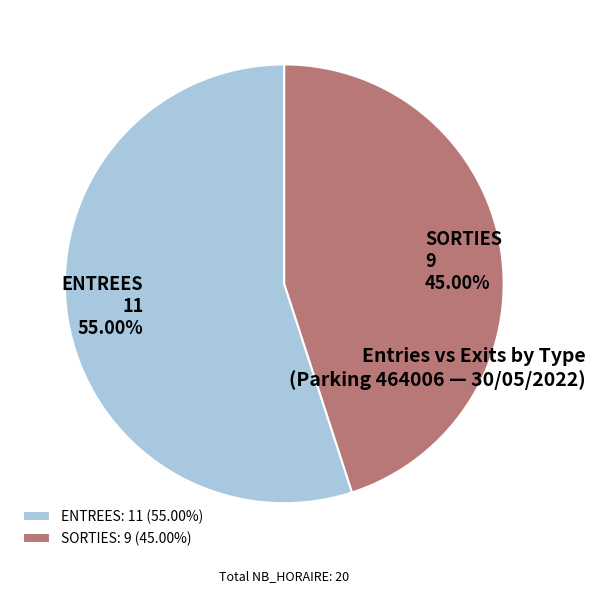

Is SORTIES: 9 (45.00%) the majority of the pie?

No